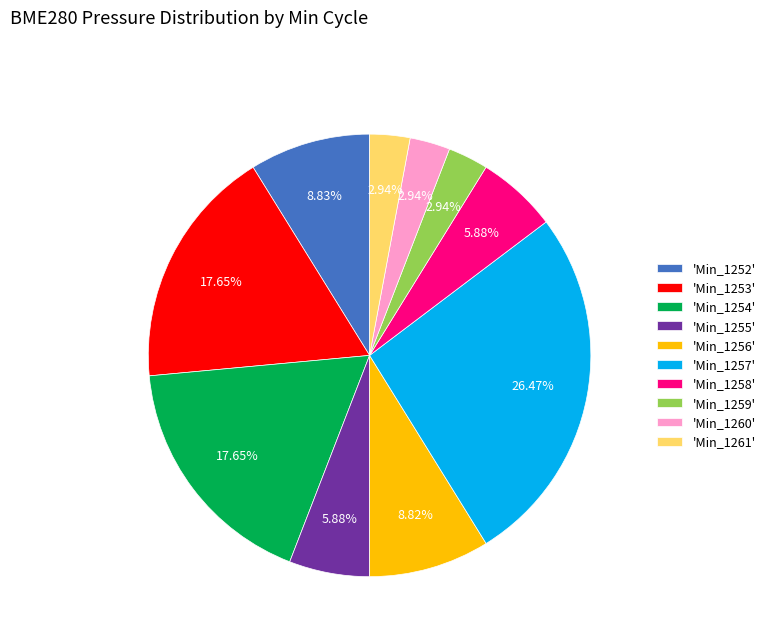

What is the ratio of the value at 'Min_1257' to the value at 'Min_1258'?

4.5